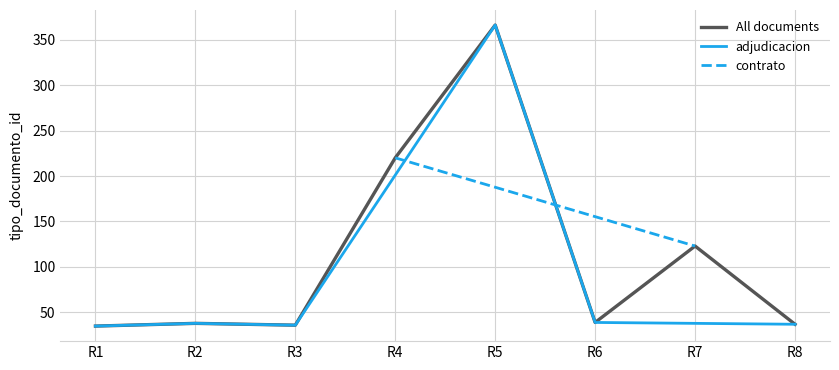

Does the chart display data point markers on the line(s)?

No